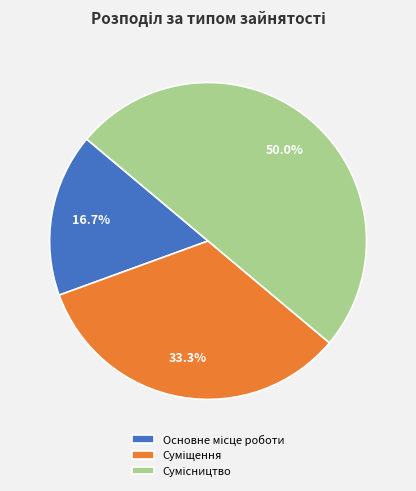

How many slices are in this pie chart?

3